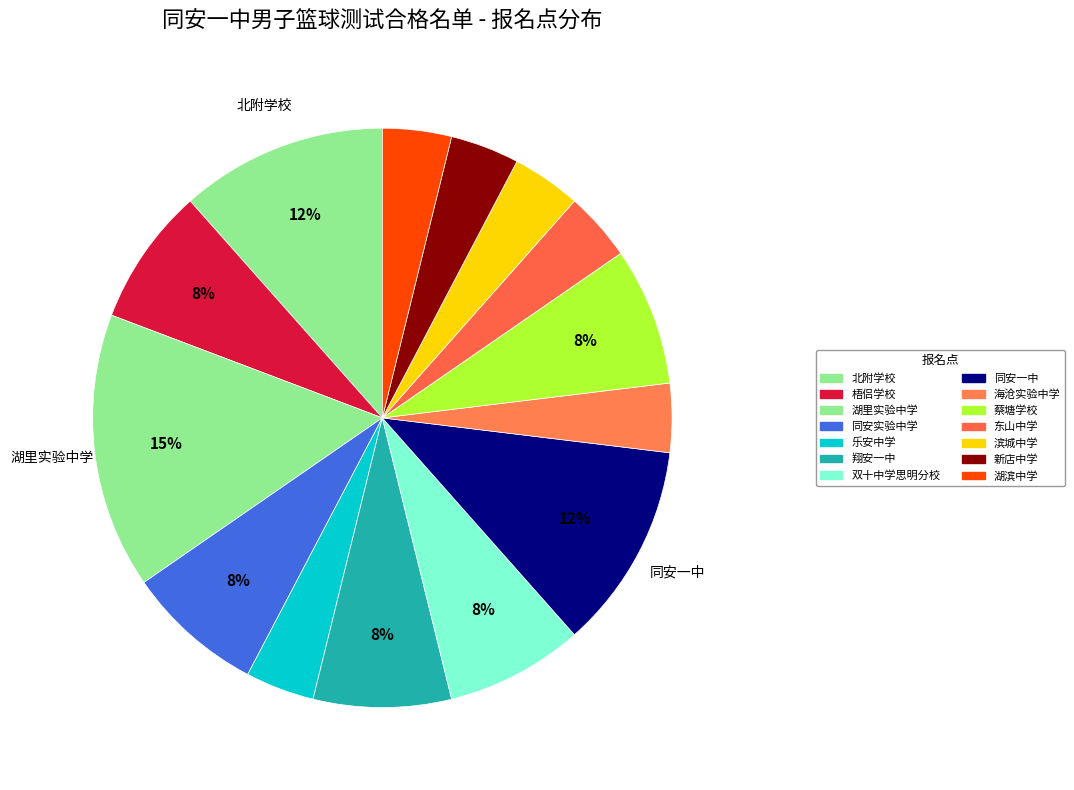

Combined, do 蔡塘学校 and 湖里实验中学 account for over 50%?

No